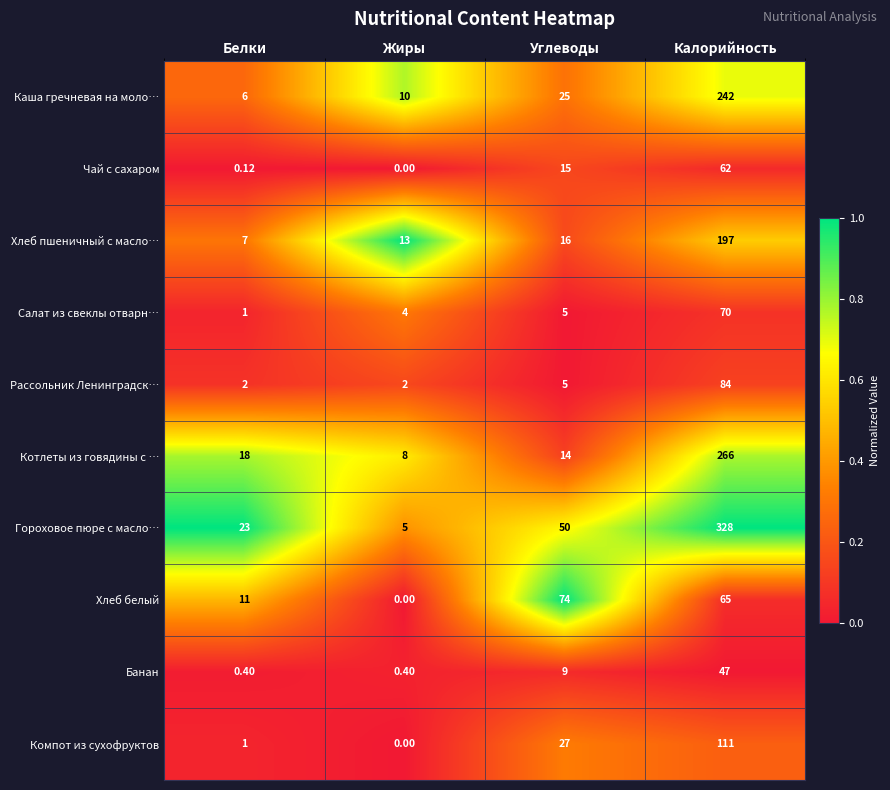

At how many categories does at least one series exceed 0?

4